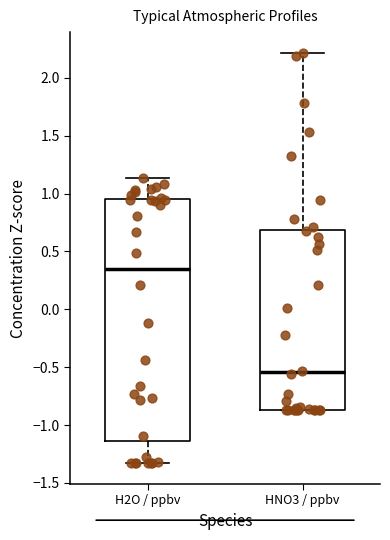

Reading left to right, transcribe this box plot: for each box, give where its median line is, the range the box spans, and where its two whiskers end, as read against the y-axis. The values are not printed on the chart, so give them approximately, as read against the axis.

H2O / ppbv: median 0.35, box -1.15 to 0.95, whiskers -1.35 to 1.15
HNO3 / ppbv: median -0.55, box -0.85 to 0.70, whiskers -0.85 to 2.20